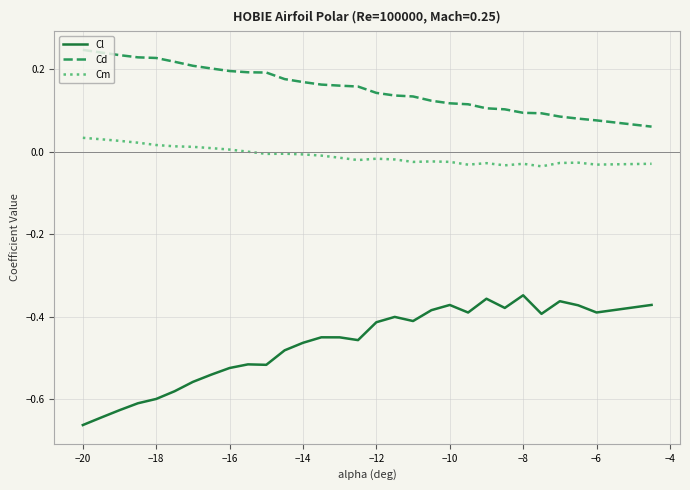

List the series in order of their overall mean, lowest first.

Cl, Cm, Cd